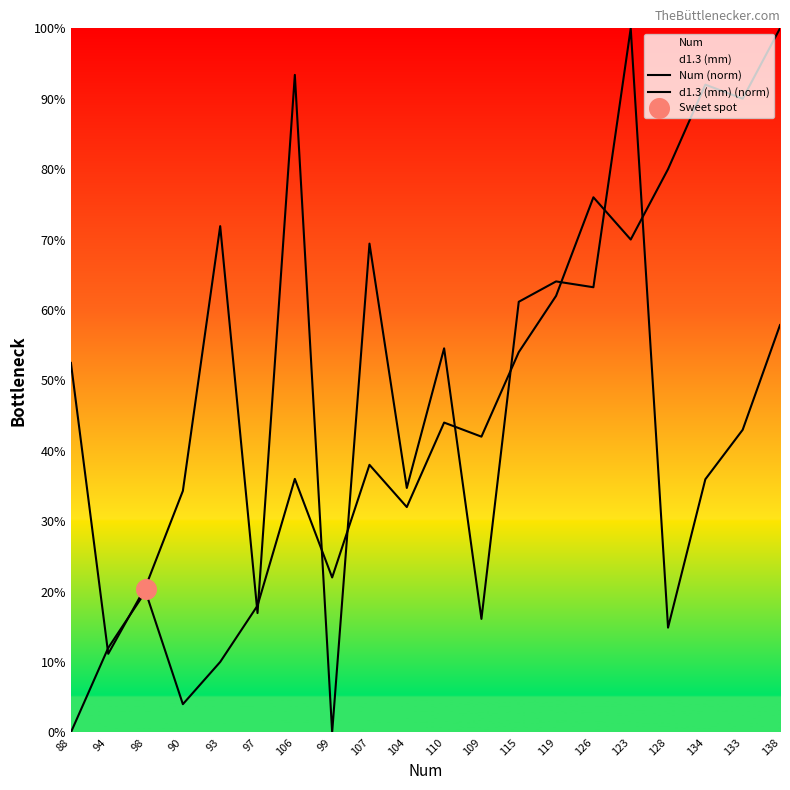

At which category is the sum across all series the highest?

123